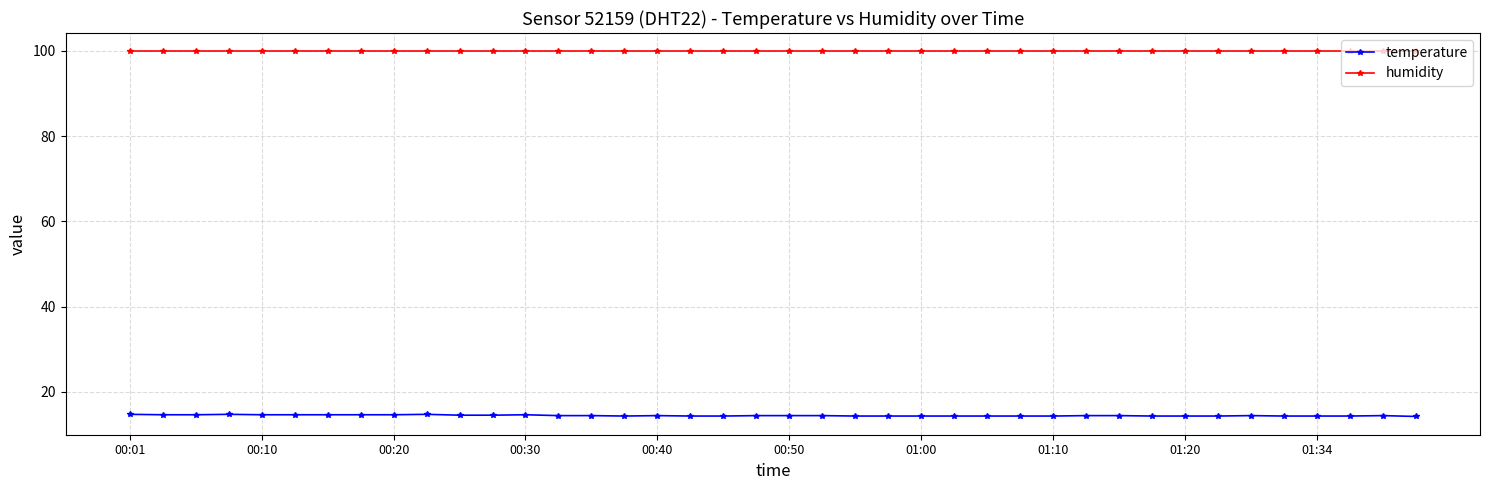

What is the average value of the humidity series?

99.9